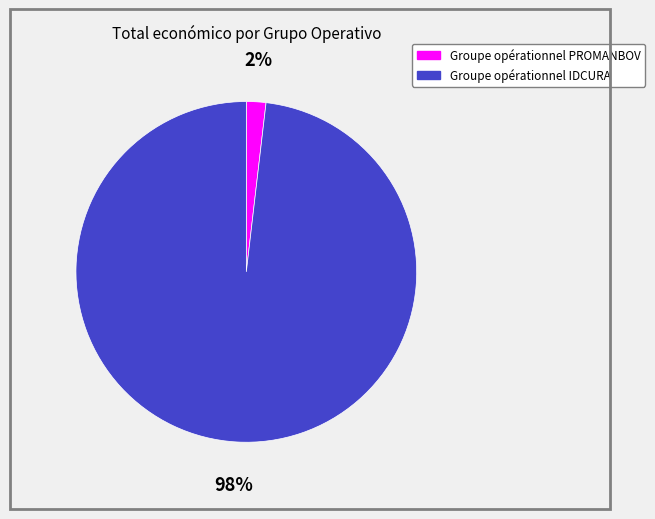

True or false: Groupe opérationnel IDCURA accounts for 98% of the total.

True